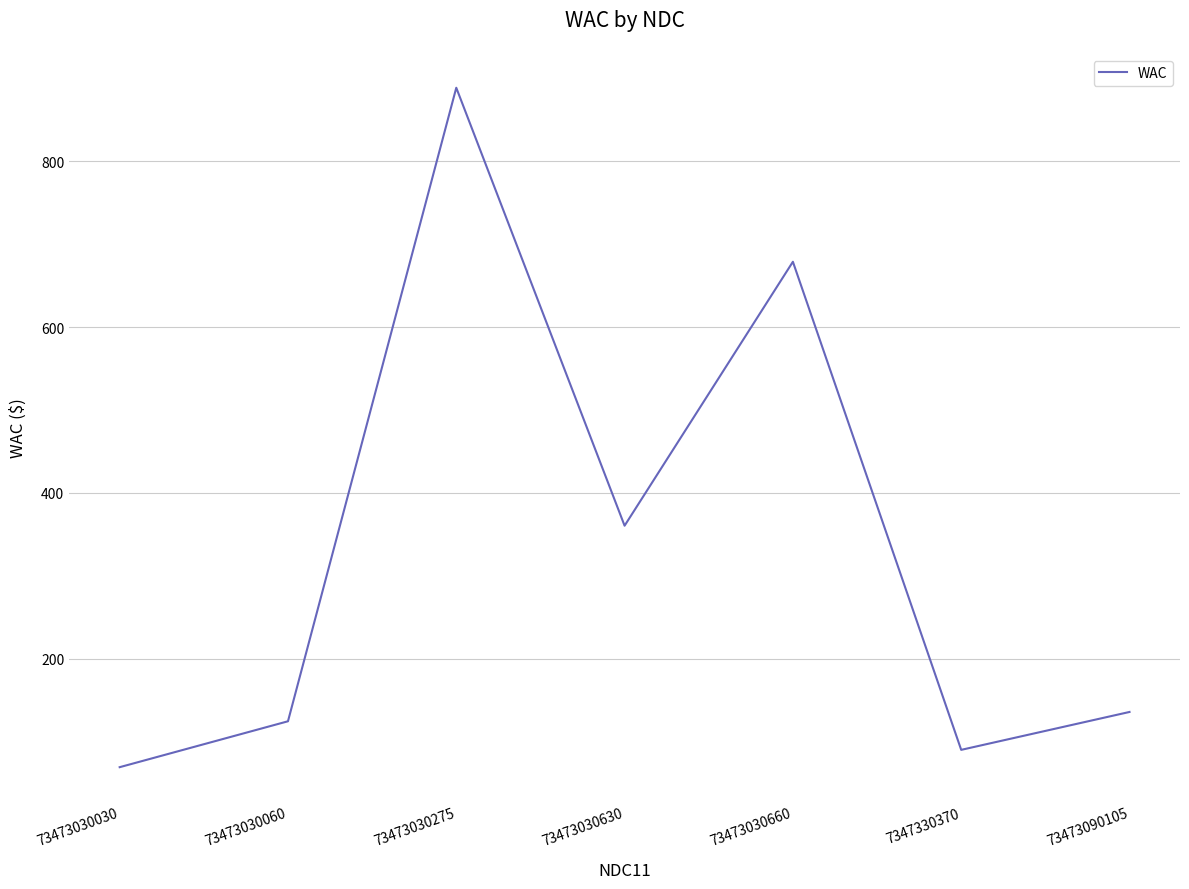

What is the difference between the values at 7347330370 and 73473030660?

588.7